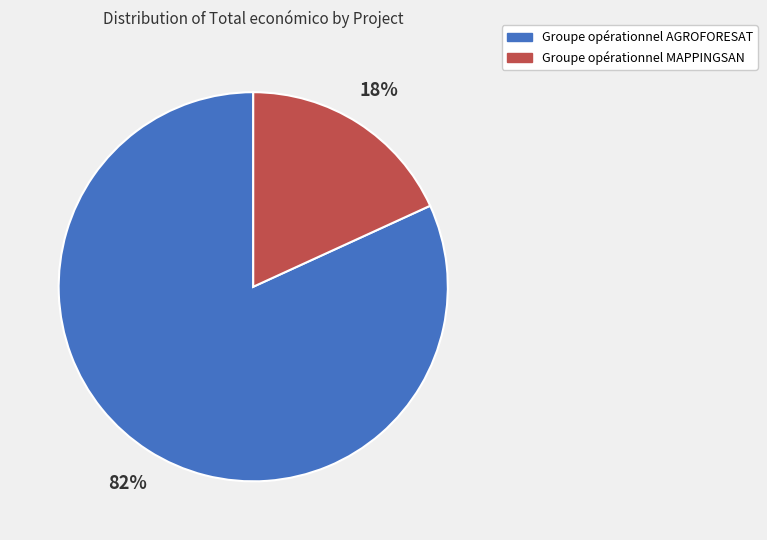

Is it true that Groupe opérationnel AGROFORESAT is 82% of the pie?

True